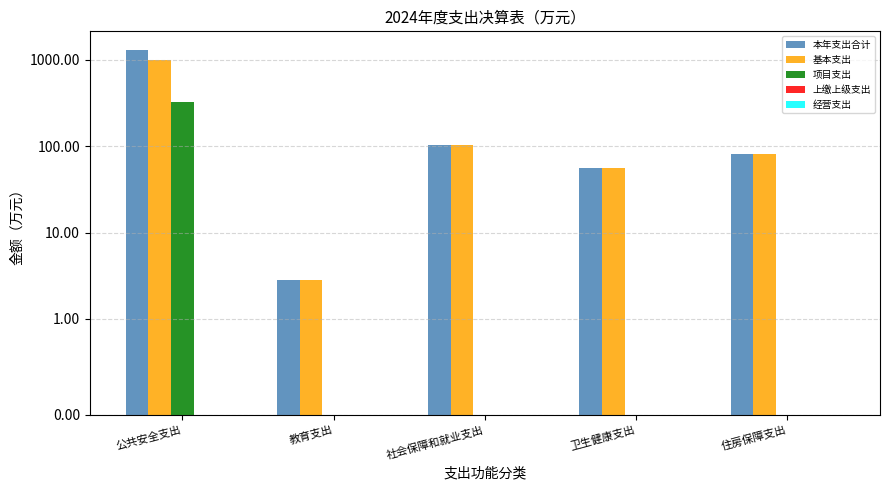

Does the chart contain any negative values?

No